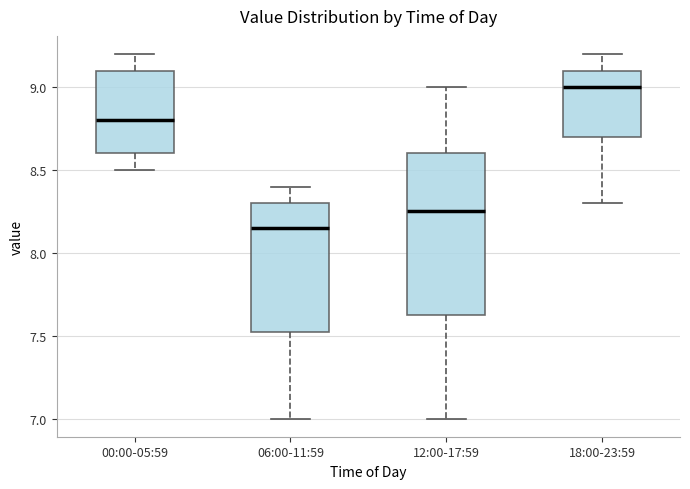

Which box is the tallest, from its lower edge to its upper edge?

12:00-17:59